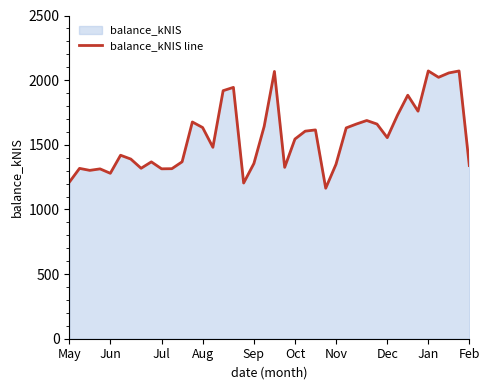

What is the difference between the maximum and minimum values?

907.2